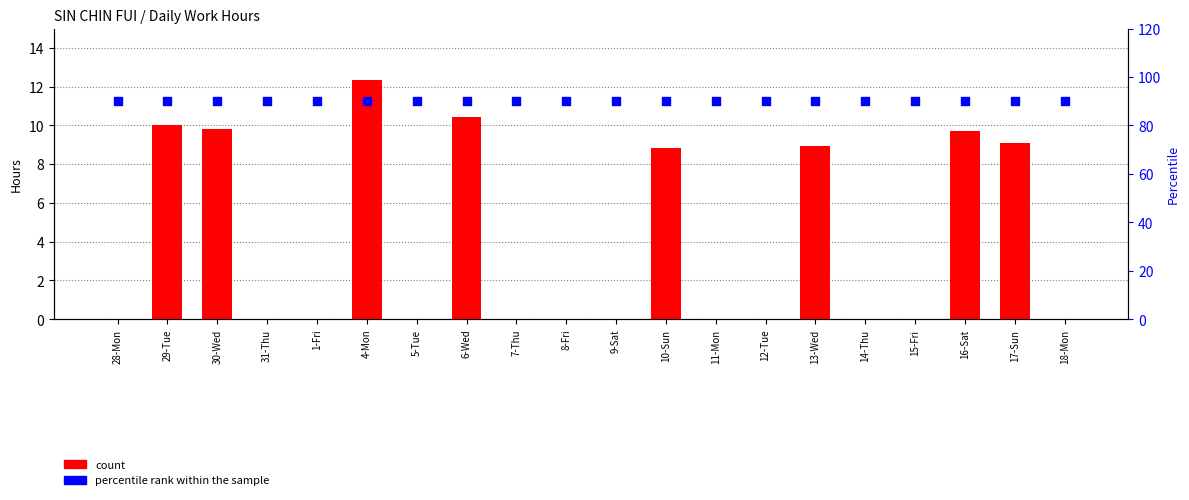

What are all the series names shown in the legend?

count, percentile rank within the sample